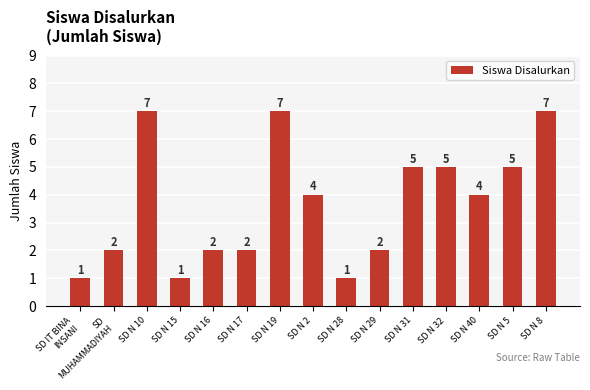

What is the greatest value displayed?

7